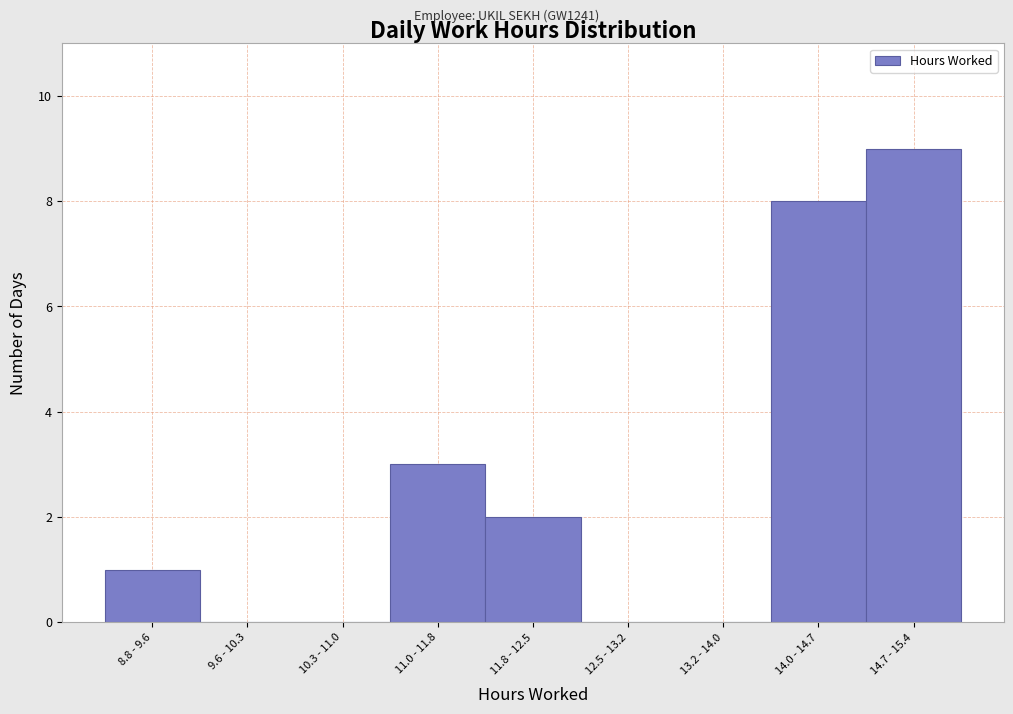

Reading right to left, what are all the values shown in this chart?

14.7 - 15.4=9	14.0 - 14.7=8	13.2 - 14.0=0	12.5 - 13.2=0	11.8 - 12.5=2	11.0 - 11.8=3	10.3 - 11.0=0	9.6 - 10.3=0	8.8 - 9.6=1